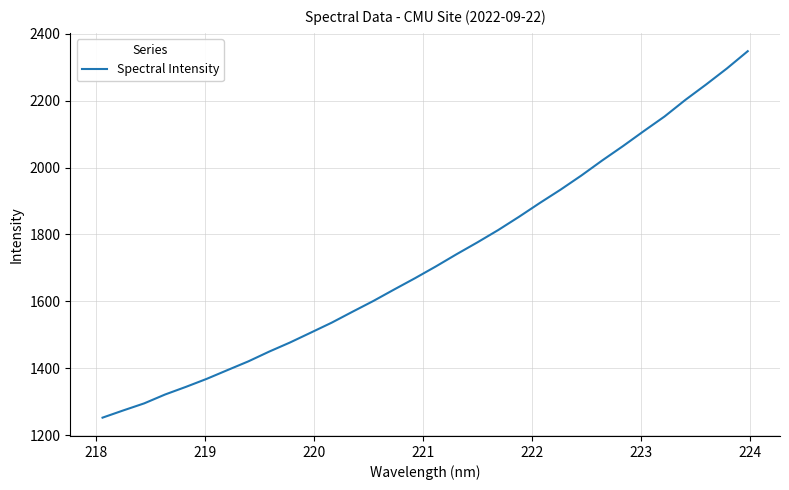

How many lines are shown in the chart?

1